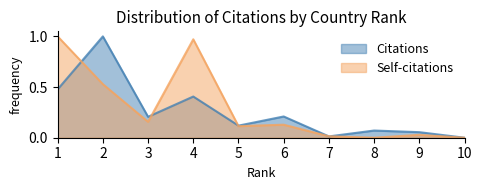

Is the value of Citations at 10 greater than the value of Self-citations at 2?

No